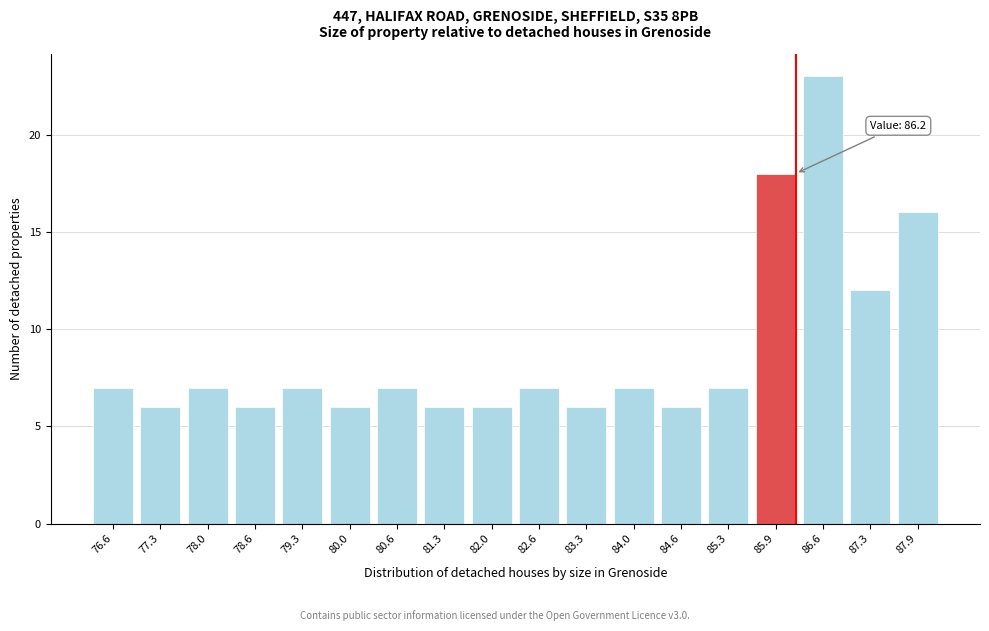

Reading left to right, transcribe all the data shown in this chart.

76.6=7	77.3=6	78.0=7	78.6=6	79.3=7	80.0=6	80.6=7	81.3=6	82.0=6	82.6=7	83.3=6	84.0=7	84.6=6	85.3=7	85.9=18	86.6=23	87.3=12	87.9=16